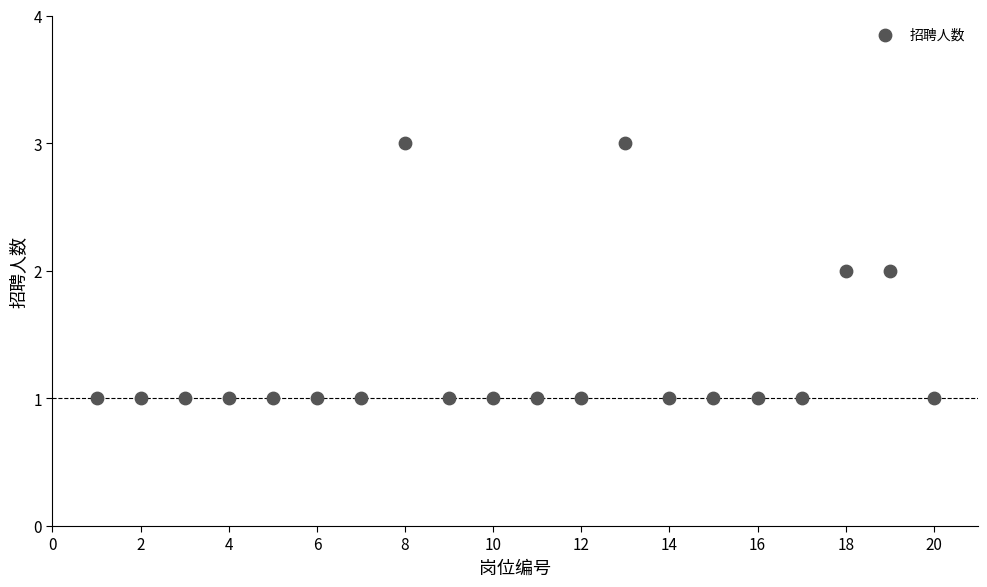

What is the range of X values (max minus min)?

19